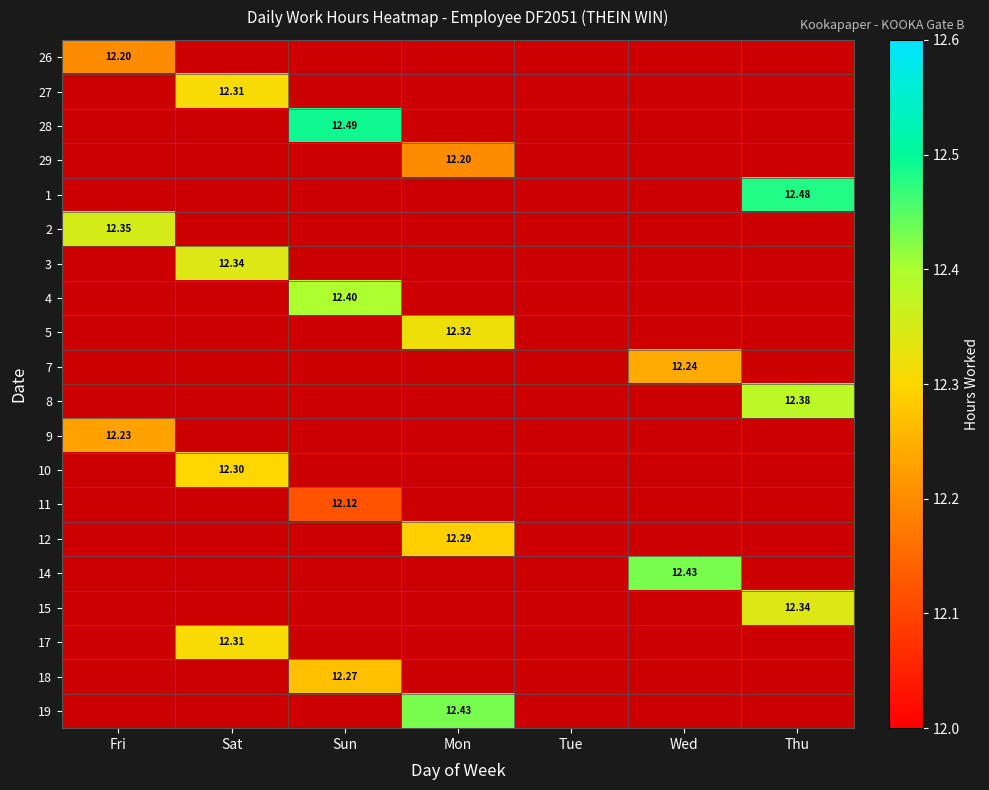

Is the value of 8 at Thu greater than the value of 28 at Sun?

No